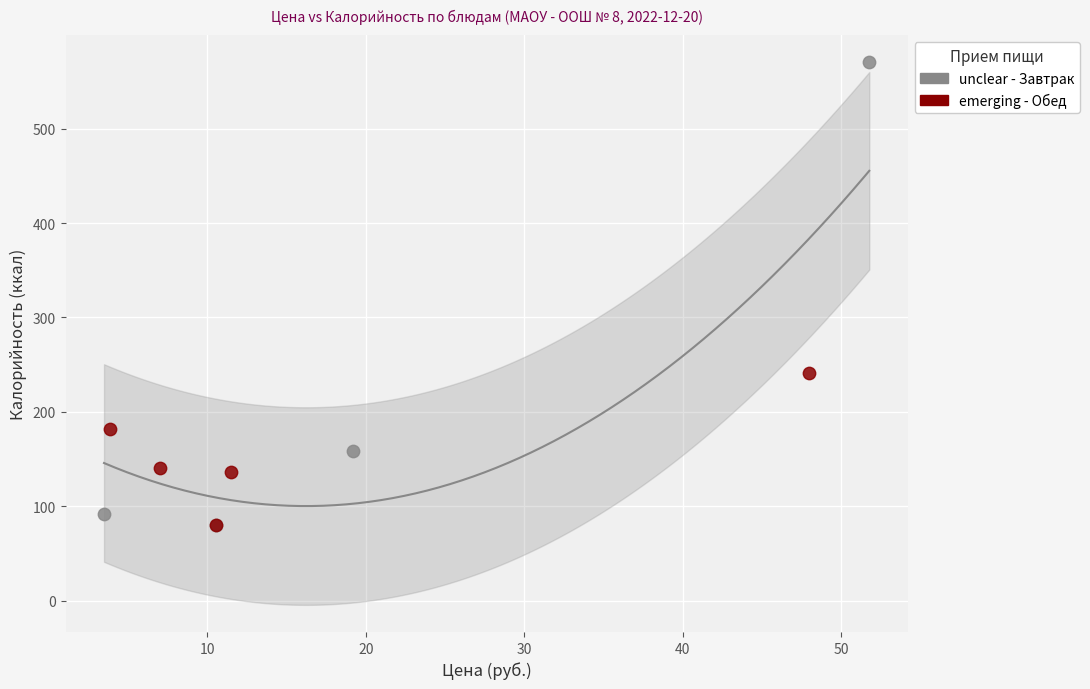

Which series has the widest spread of Y values?

unclear - Завтрак